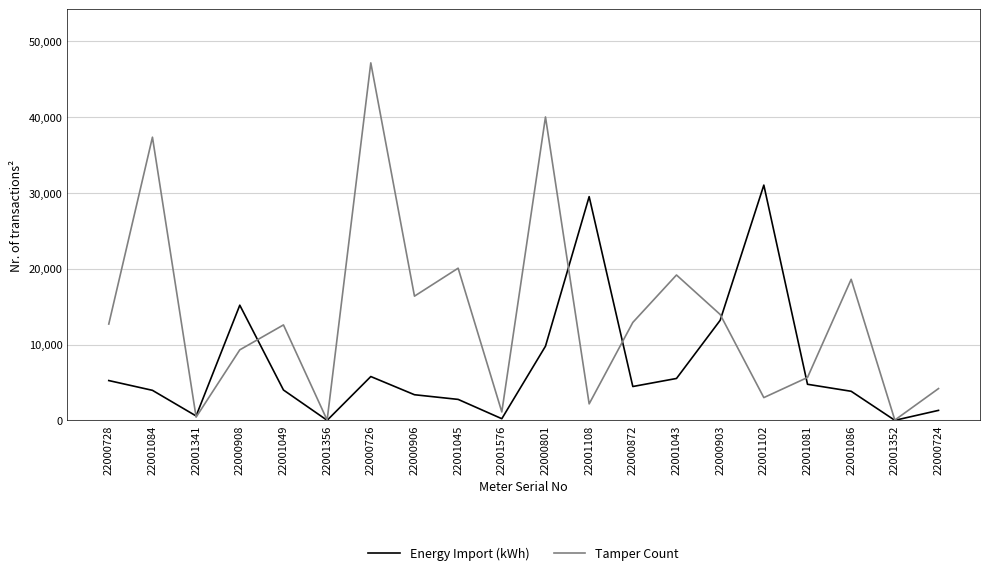

Which series changed the most between 22000726 and 22001086?

Tamper Count